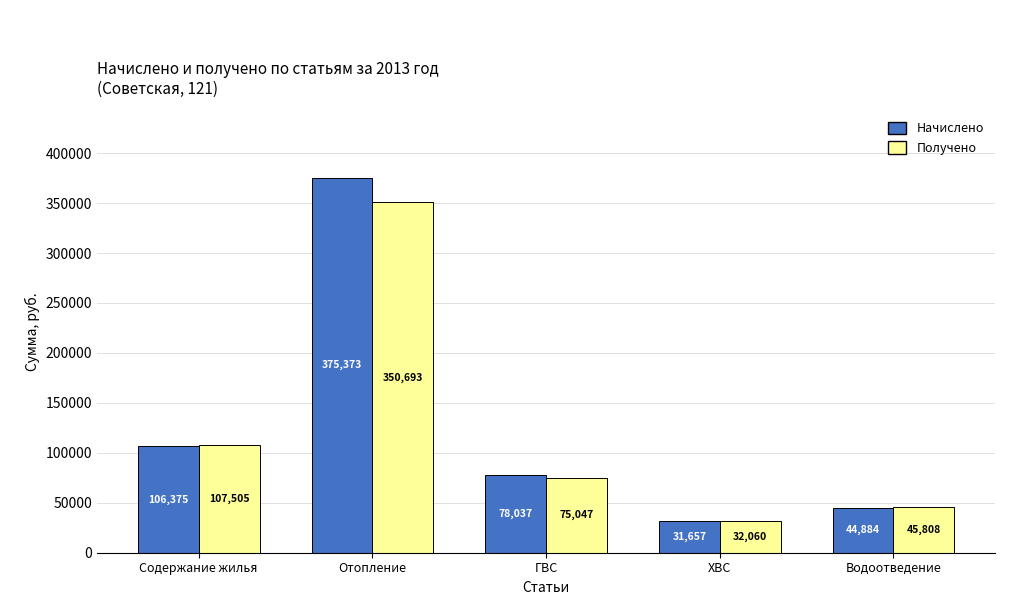

List the labels in order of Начислено value, largest first.

Отопление, Содержание жилья, ГВС, Водоотведение, ХВС